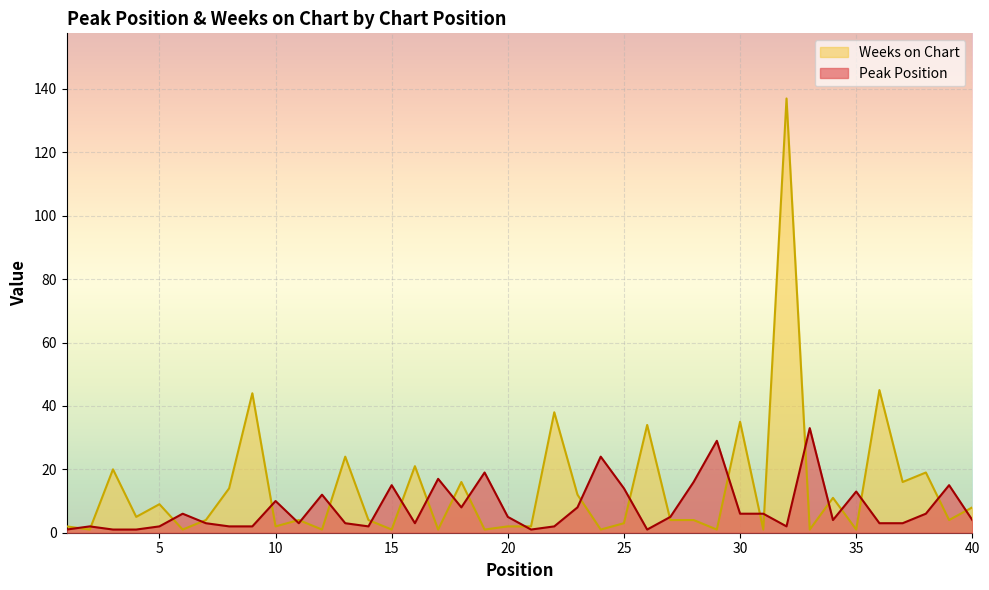

What is the difference between the Peak Position values at 30 and 4?

5